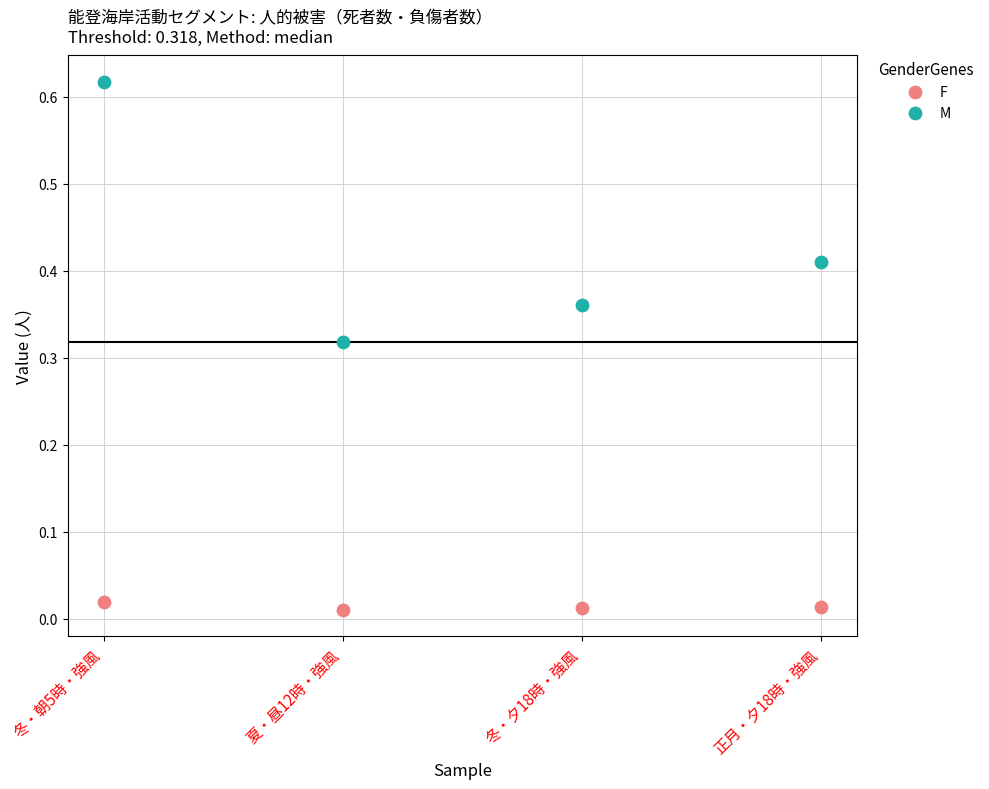

Which series has the widest spread of Y values?

M